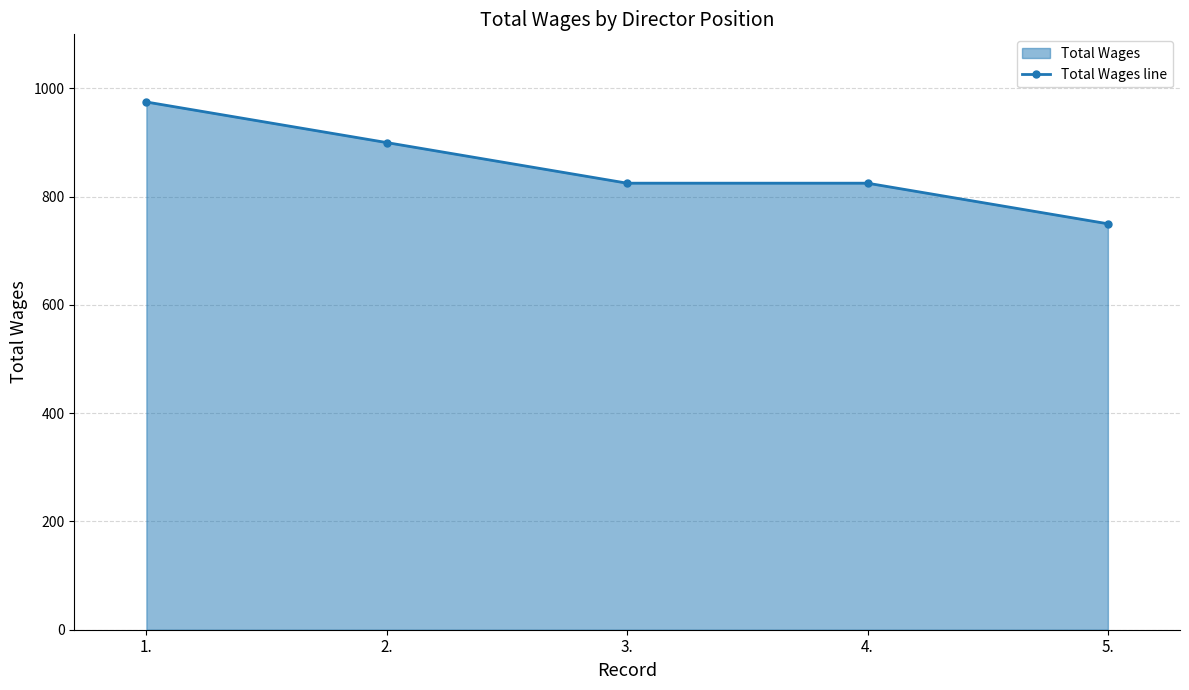

List the labels in order of value, smallest first.

5., 3., 4., 2., 1.